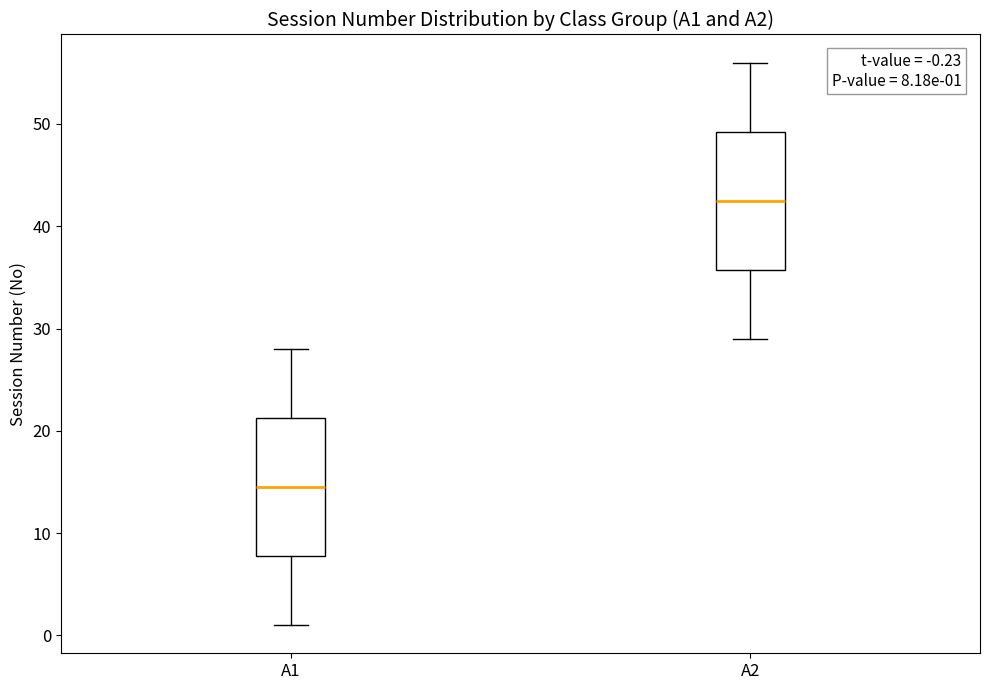

Which box has the lowest median line?

A1